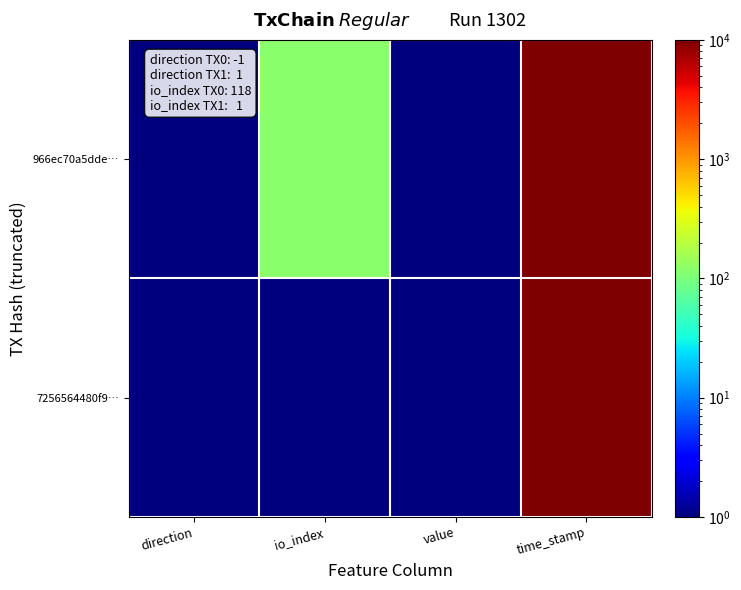

Rank the series at value from lowest to highest value.

966ec70a5dde…, 7256564480f9…